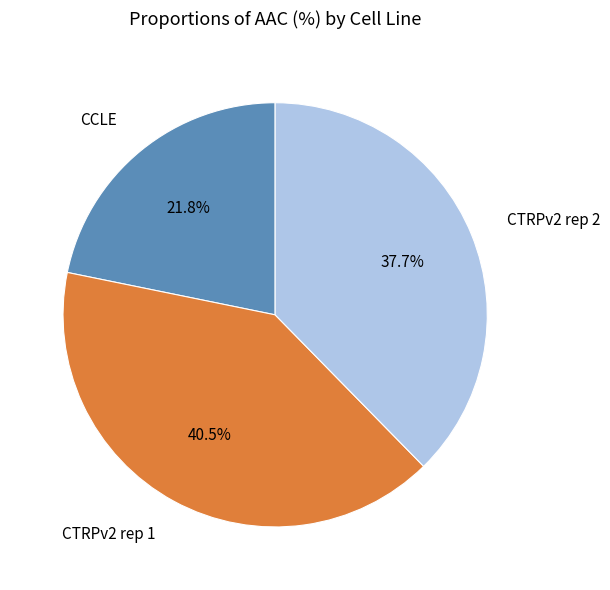

Is there any slice that represents more than half of the pie?

No